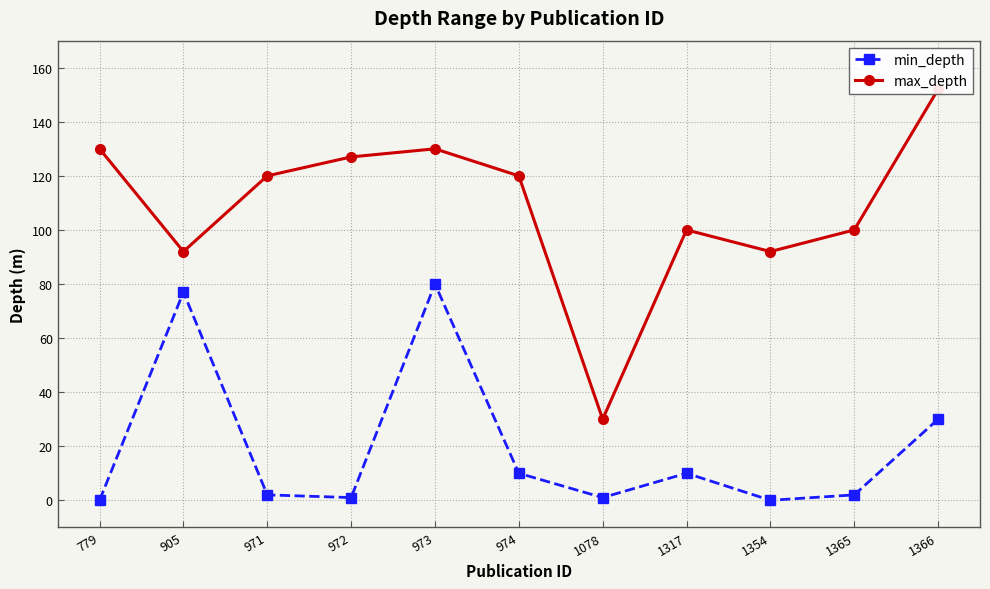

Reading left to right, transcribe all the data shown in this chart.

min_depth: 779=0	905=77	971=2	972=1	973=80	974=10	1078=1	1317=10	1354=0	1365=2	1366=30
max_depth: 779=130	905=92	971=120	972=127	973=130	974=120	1078=30	1317=100	1354=92	1365=100	1366=152